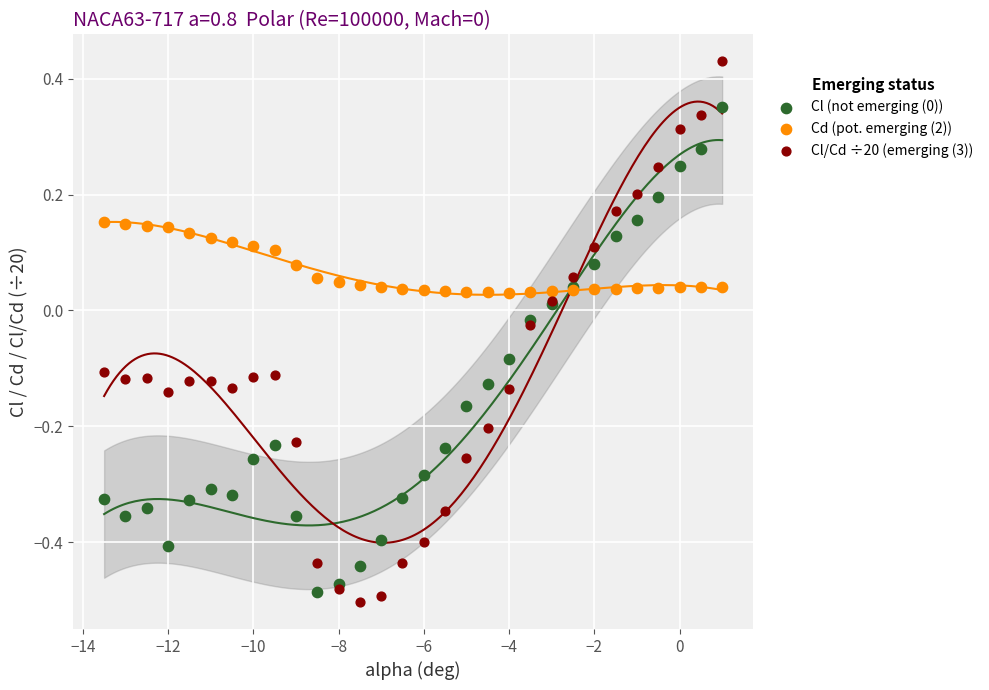

What is the X range (max minus min) for the scatter plot?

14.5